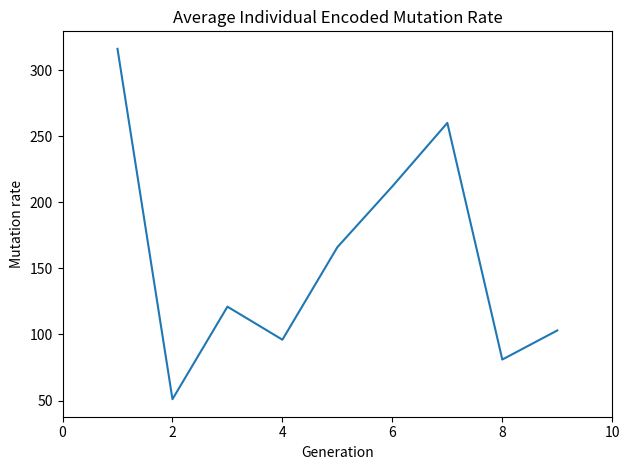

How many series are shown in this chart?

1